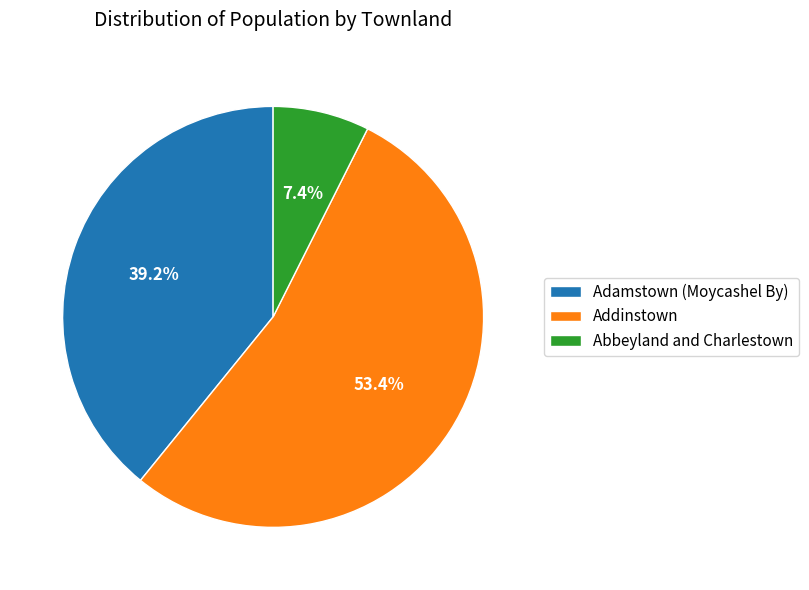

Do Addinstown and Abbeyland and Charlestown together represent more than half of the pie?

Yes